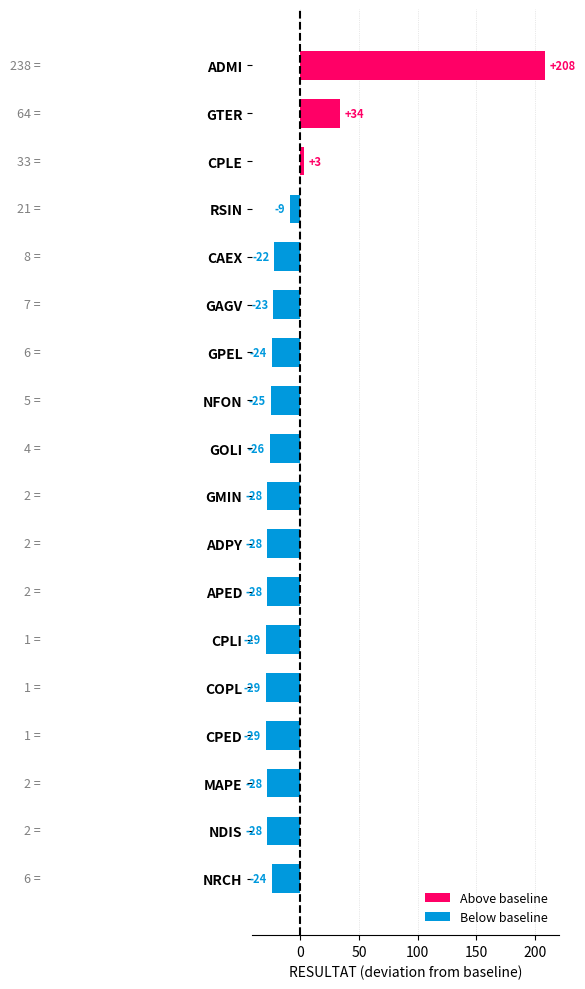

What is the difference between the second highest and second lowest values?

63